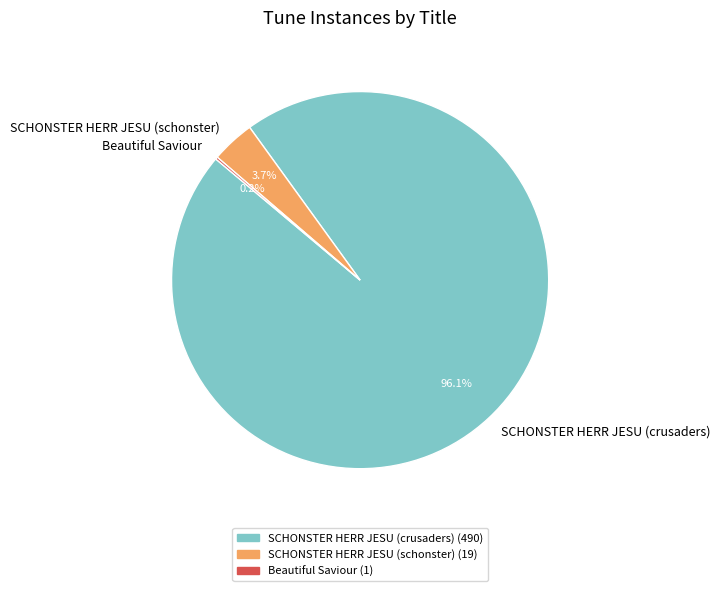

Combined, do SCHONSTER HERR JESU (schonster) and SCHONSTER HERR JESU (crusaders) account for over 50%?

Yes